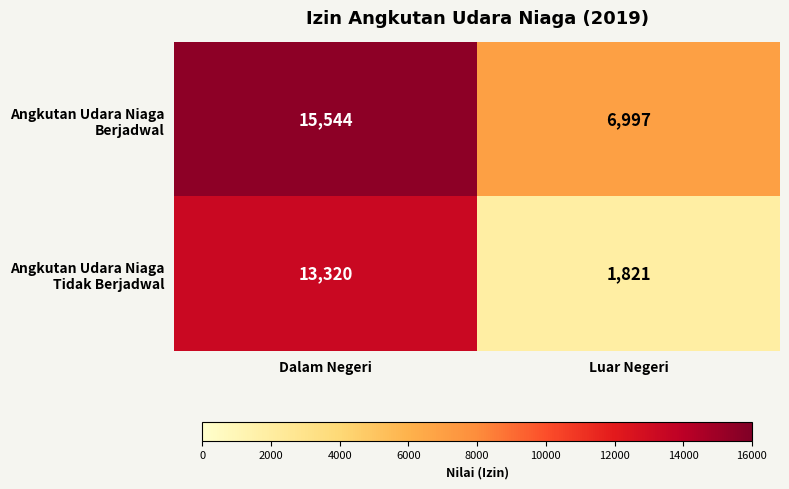

What is the total value across all series at Luar Negeri?

8818